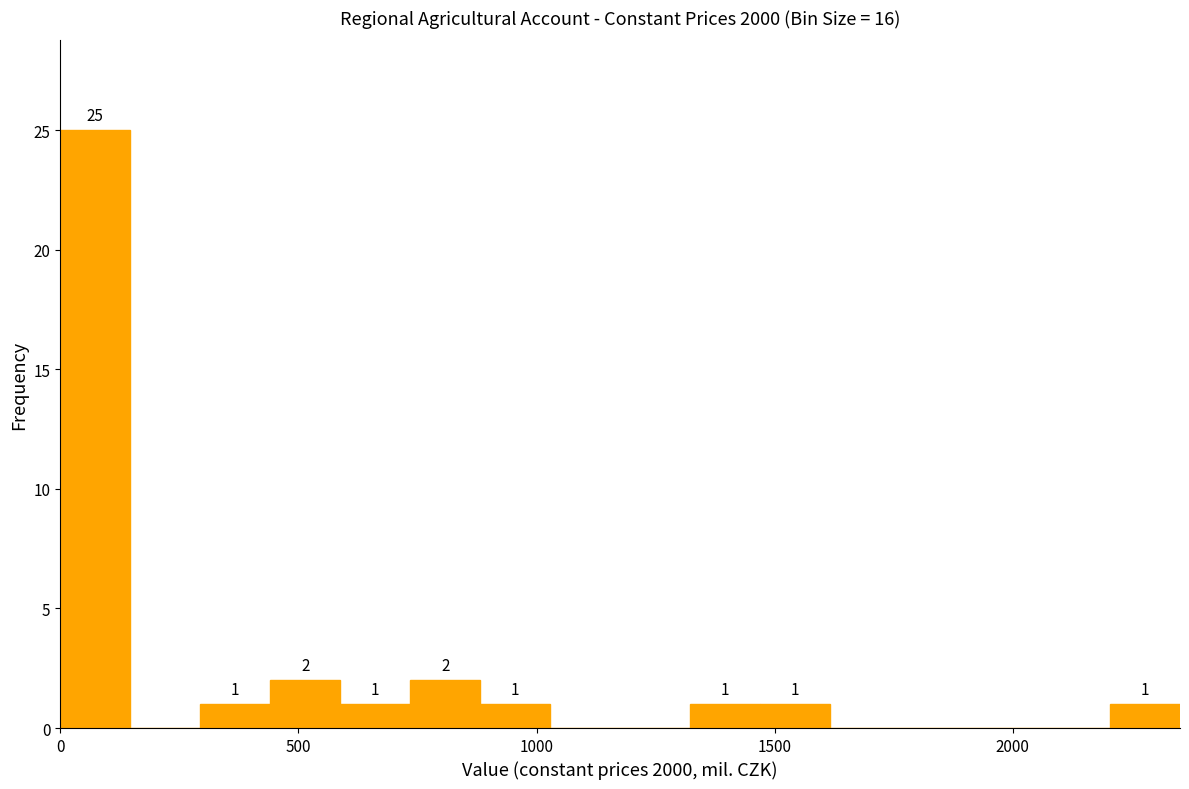

Read against the x-axis, roughly where is the centre of the tallest bar?

50